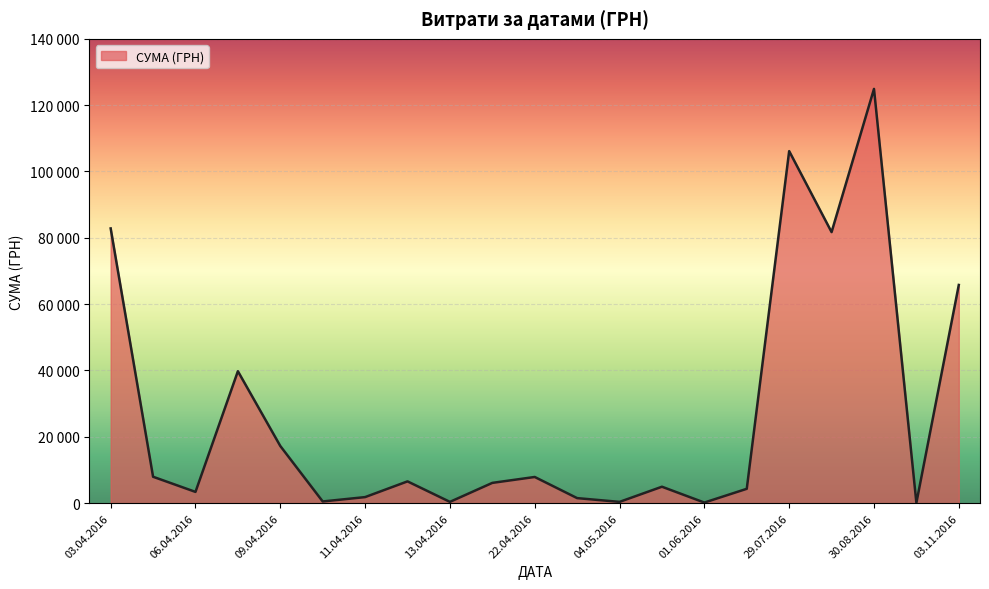

Is this an area chart (filled region under the line)?

Yes